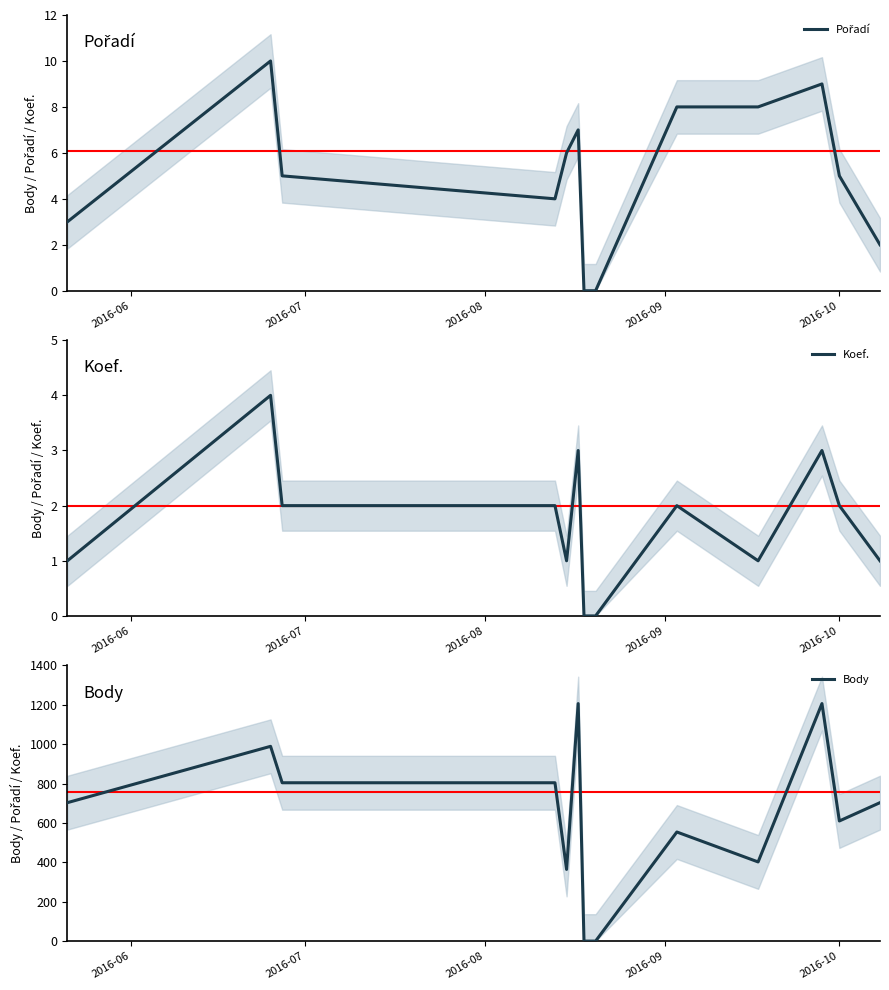

What is the maximum value for Body?

1206